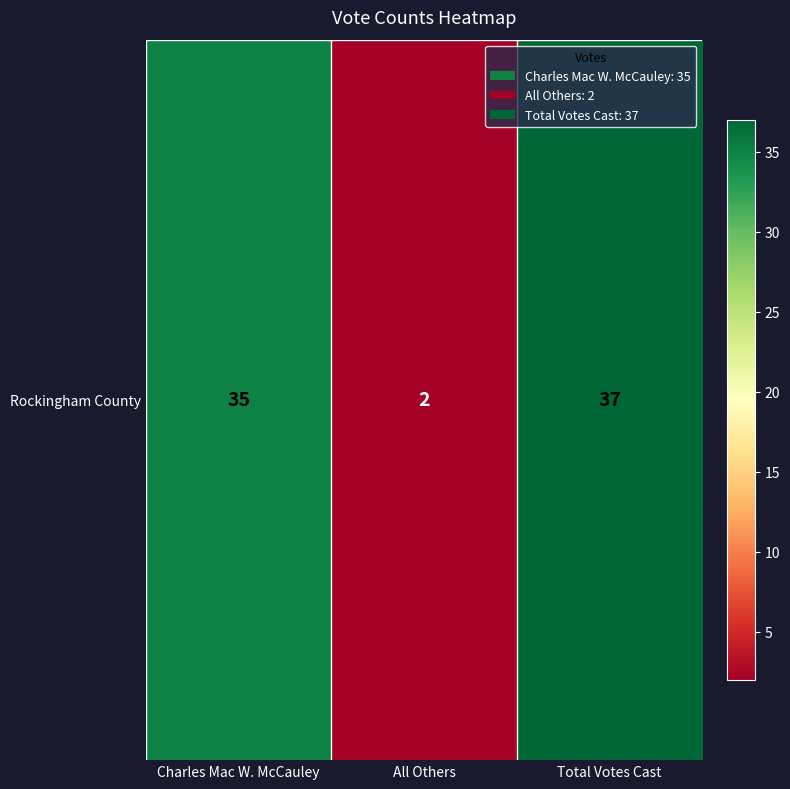

Reading left to right, what are all the values shown in this chart?

Charles Mac W. McCauley=35	All Others=2	Total Votes Cast=37